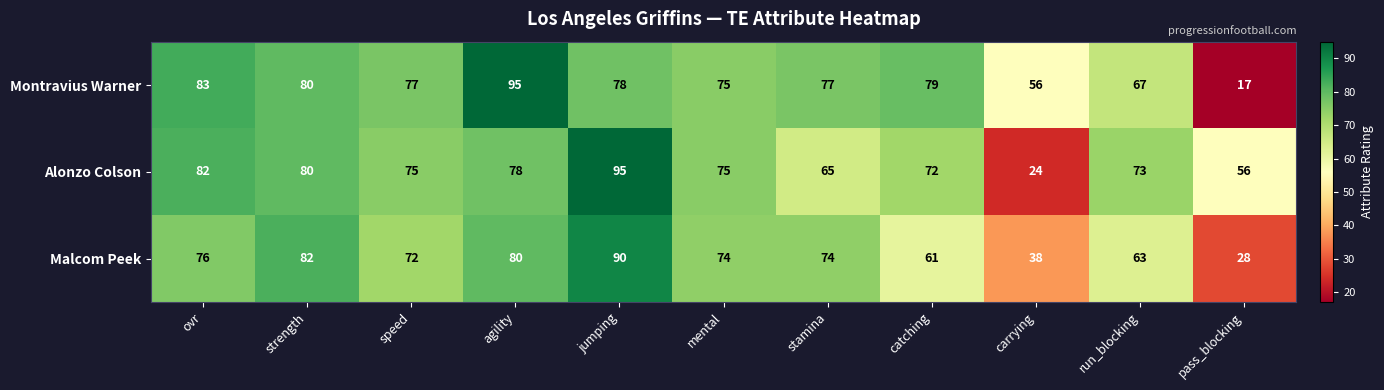

Is it true that Alonzo Colson equals 75 at mental?

True